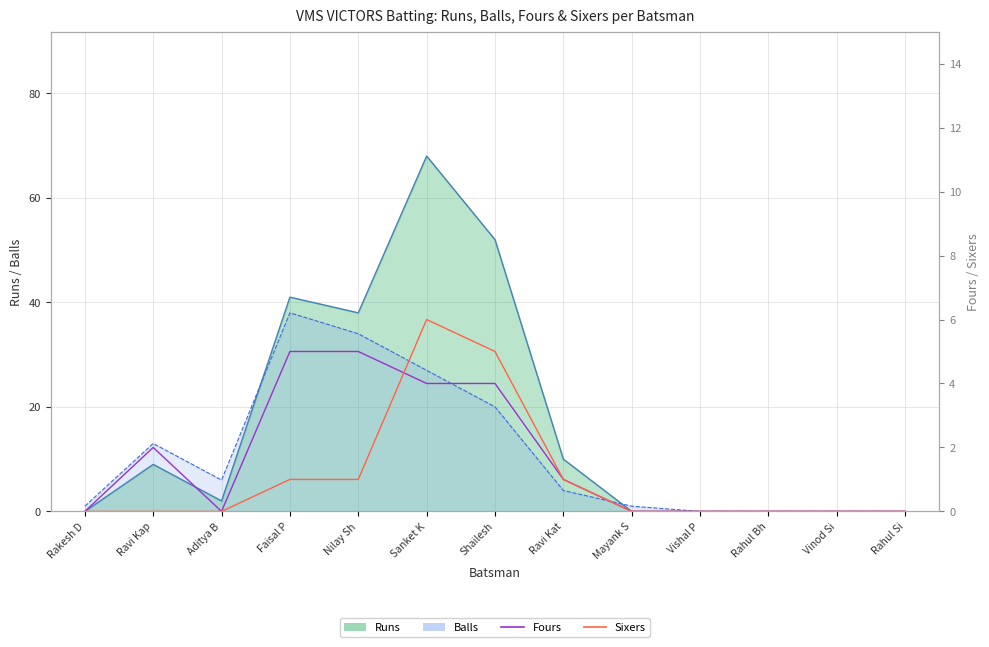

Reading left to right, list all the values displayed in this chart.

Balls: Rakesh D=0	Ravi Kap=9	Aditya B=2	Faisal P=41	Nilay Sh=38	Sanket K=68	Shailesh=52	Ravi Kat=10	Mayank S=0	Vishal P=0	Rahul Bh=0	Vinod Si=0	Rahul Si=0
Fours: Rakesh D=0	Ravi Kap=2	Aditya B=0	Faisal P=5	Nilay Sh=5	Sanket K=4	Shailesh=4	Ravi Kat=1	Mayank S=0	Vishal P=0	Rahul Bh=0	Vinod Si=0	Rahul Si=0
Sixers: Rakesh D=0	Ravi Kap=0	Aditya B=0	Faisal P=1	Nilay Sh=1	Sanket K=6	Shailesh=5	Ravi Kat=1	Mayank S=0	Vishal P=0	Rahul Bh=0	Vinod Si=0	Rahul Si=0